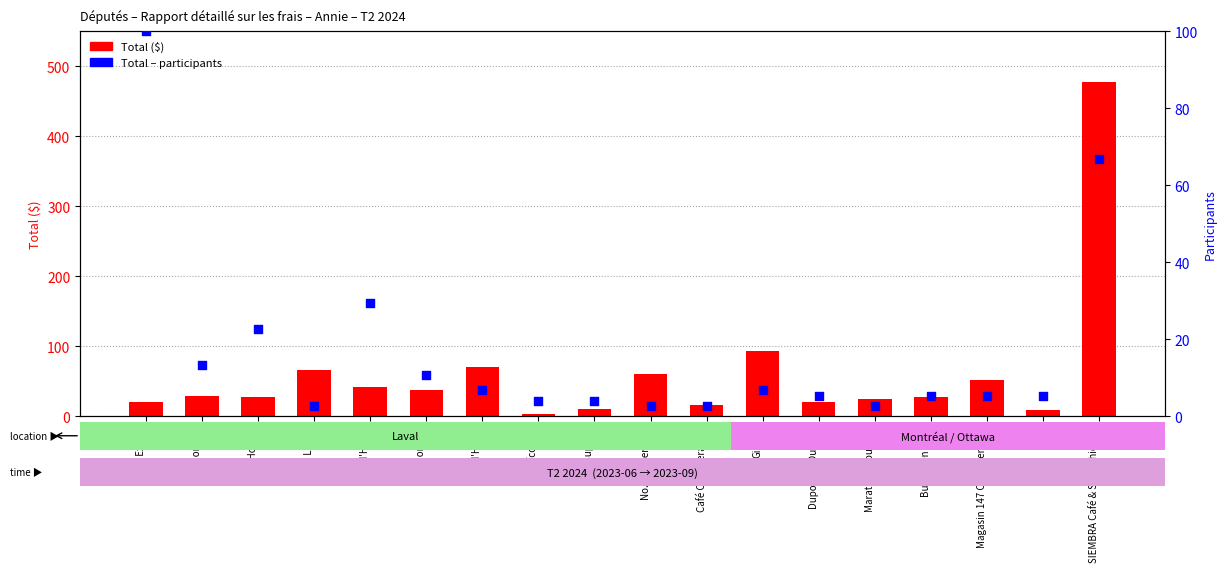

At how many categories does at least one series exceed 64?

5